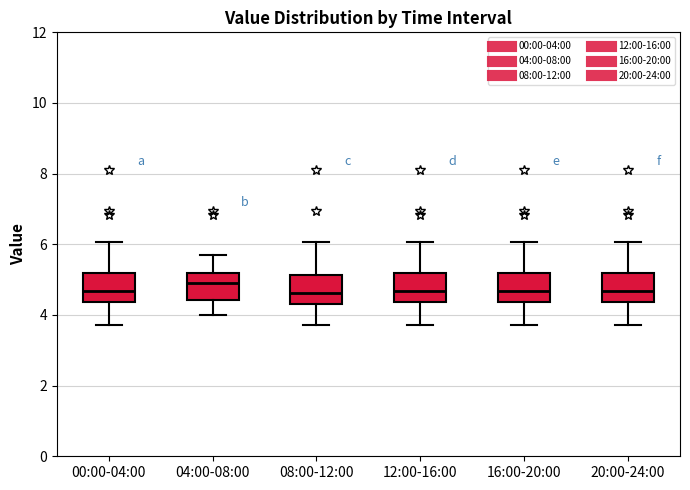

Which box's median line is the highest?

04:00-08:00